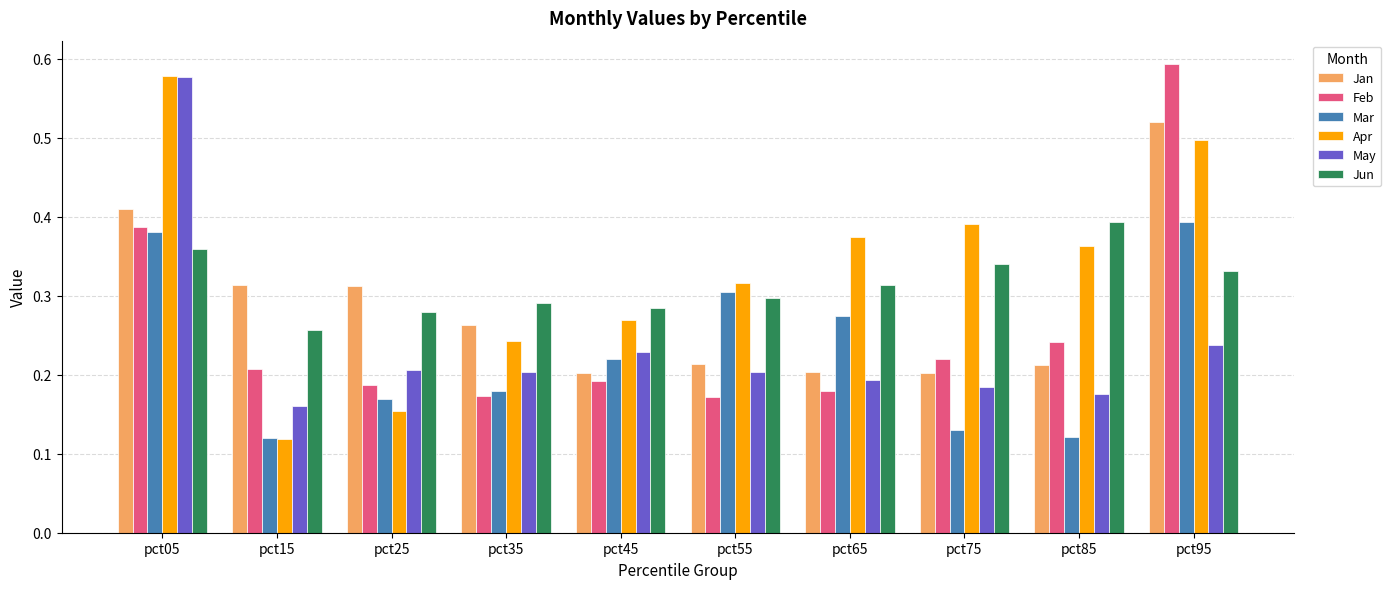

Which label corresponds to the largest value in the chart?

pct95